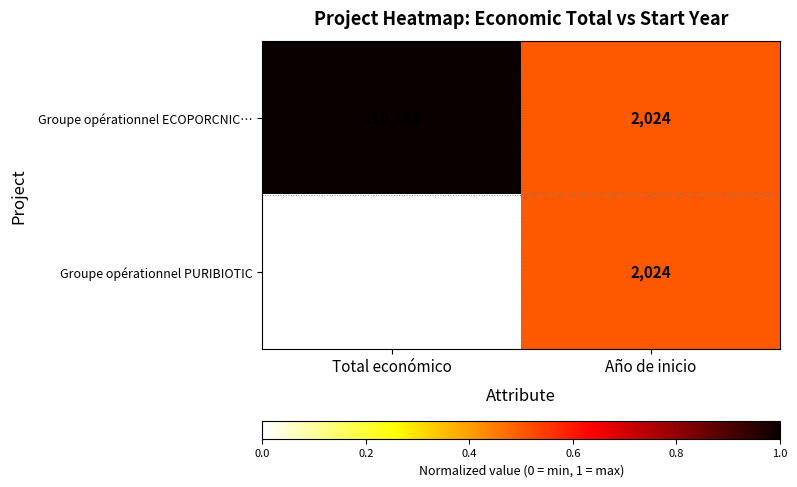

What is the spread (max minus min) of values at Total económico?

22008